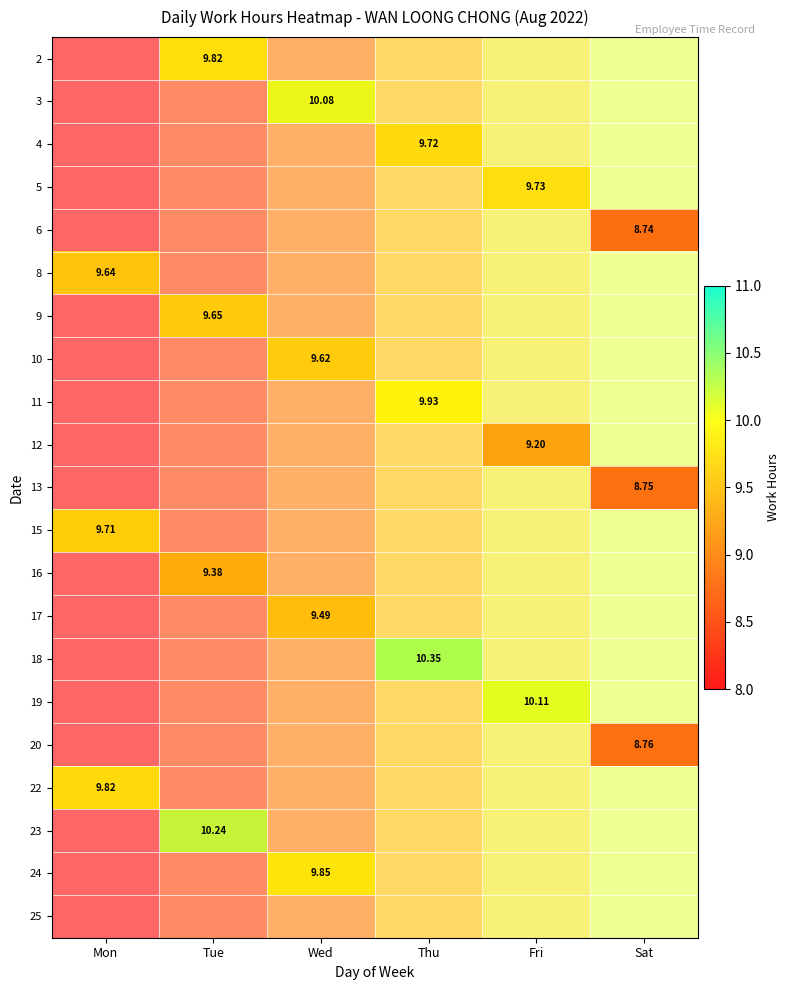

Which series has the largest range (max minus min)?

8